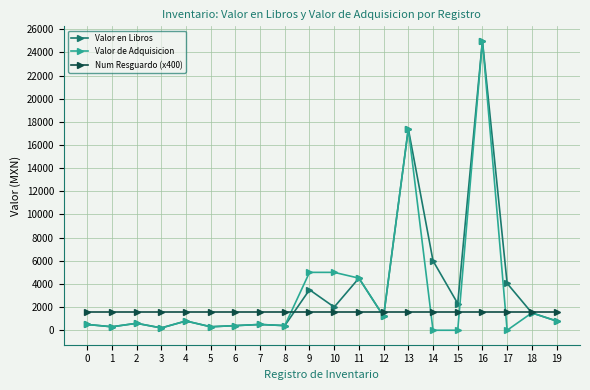

How many categories are shown in the chart?

20